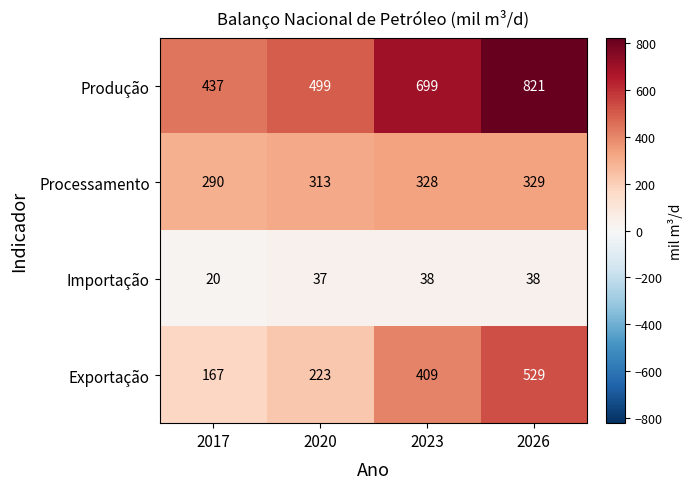

Reading right to left, extract all data points from this chart.

Produção: 2026=821	2023=699	2020=499	2017=437
Processamento: 2026=329	2023=328	2020=313	2017=290
Importação: 2026=38	2023=38	2020=37	2017=20
Exportação: 2026=529	2023=409	2020=223	2017=167